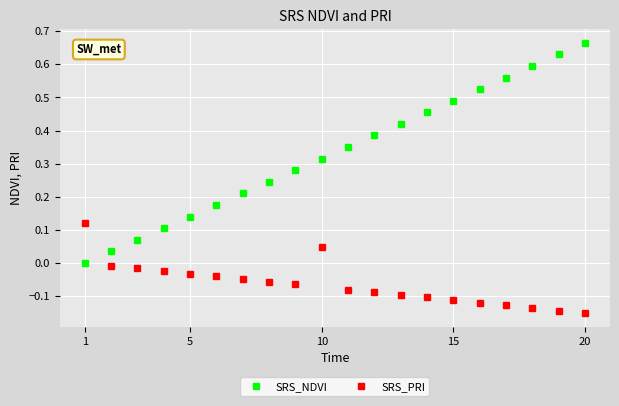

Rank the series by their average value, from lowest to highest.

SRS_PRI, SRS_NDVI